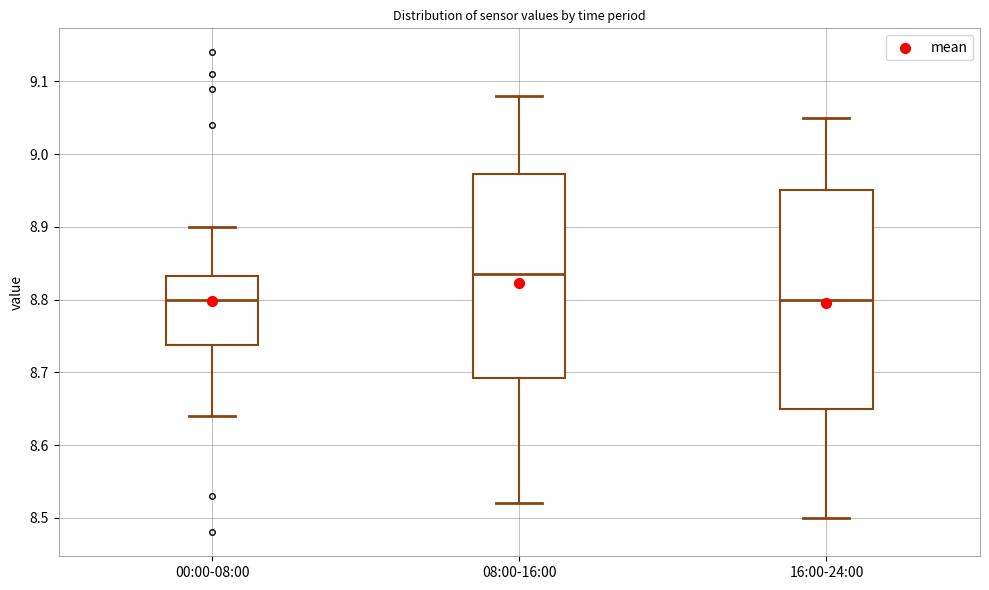

Reading left to right, transcribe this box plot: for each box, give where its median line is, the range the box spans, and where its two whiskers end, as read against the y-axis. The values are not printed on the chart, so give them approximately, as read against the axis.

00:00-08:00: median 8.80, box 8.74 to 8.83, whiskers 8.64 to 8.90
08:00-16:00: median 8.84, box 8.69 to 8.97, whiskers 8.52 to 9.08
16:00-24:00: median 8.80, box 8.65 to 8.95, whiskers 8.50 to 9.05